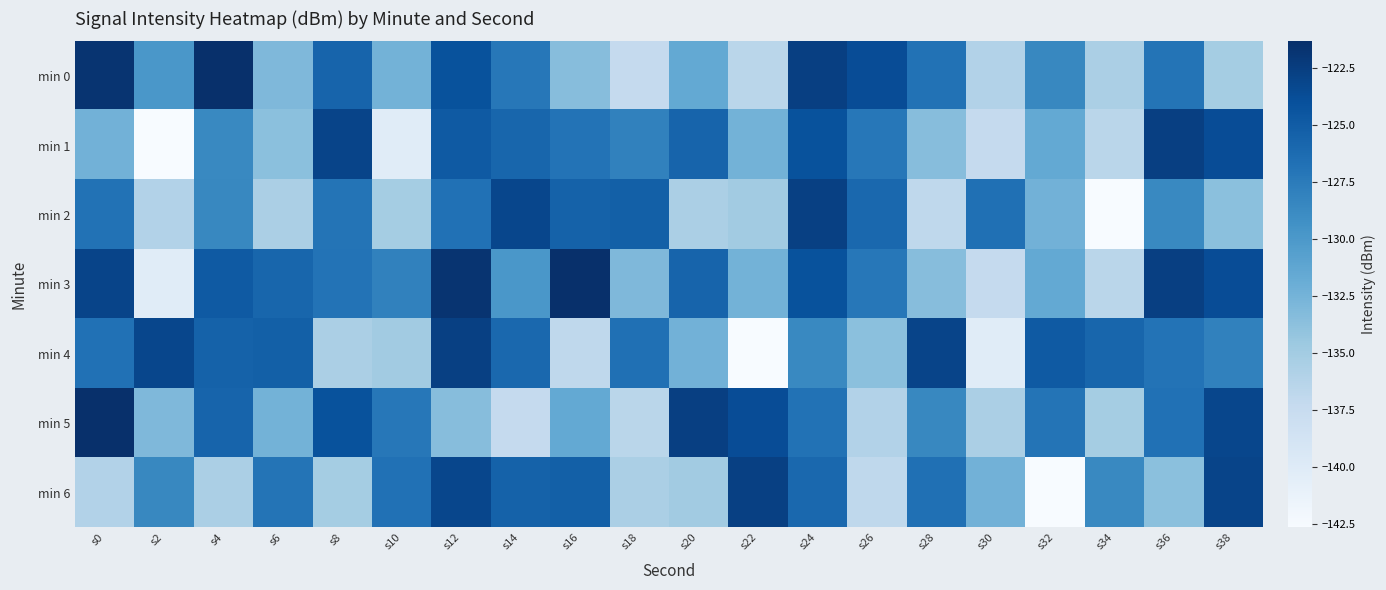

What is the spread (max minus min) of values at s38?

12.1